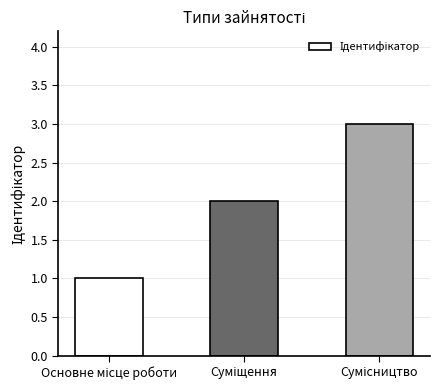

How many bars are there in total?

3